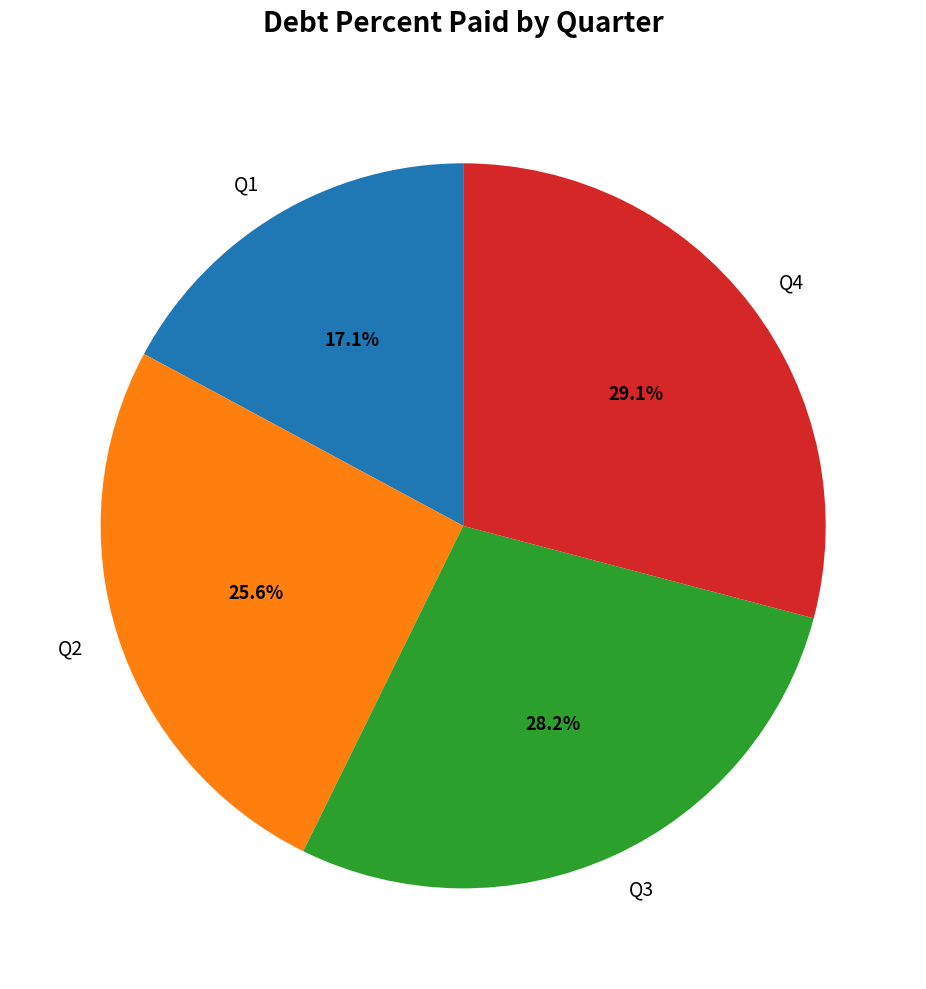

Rank the categories by value from highest to lowest.

Q4, Q3, Q2, Q1